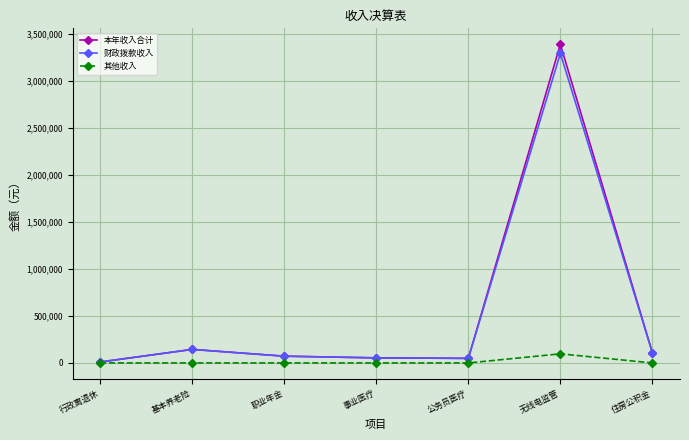

The 其他收入 series shows 0.0 at 事业医疗. True or false?

True